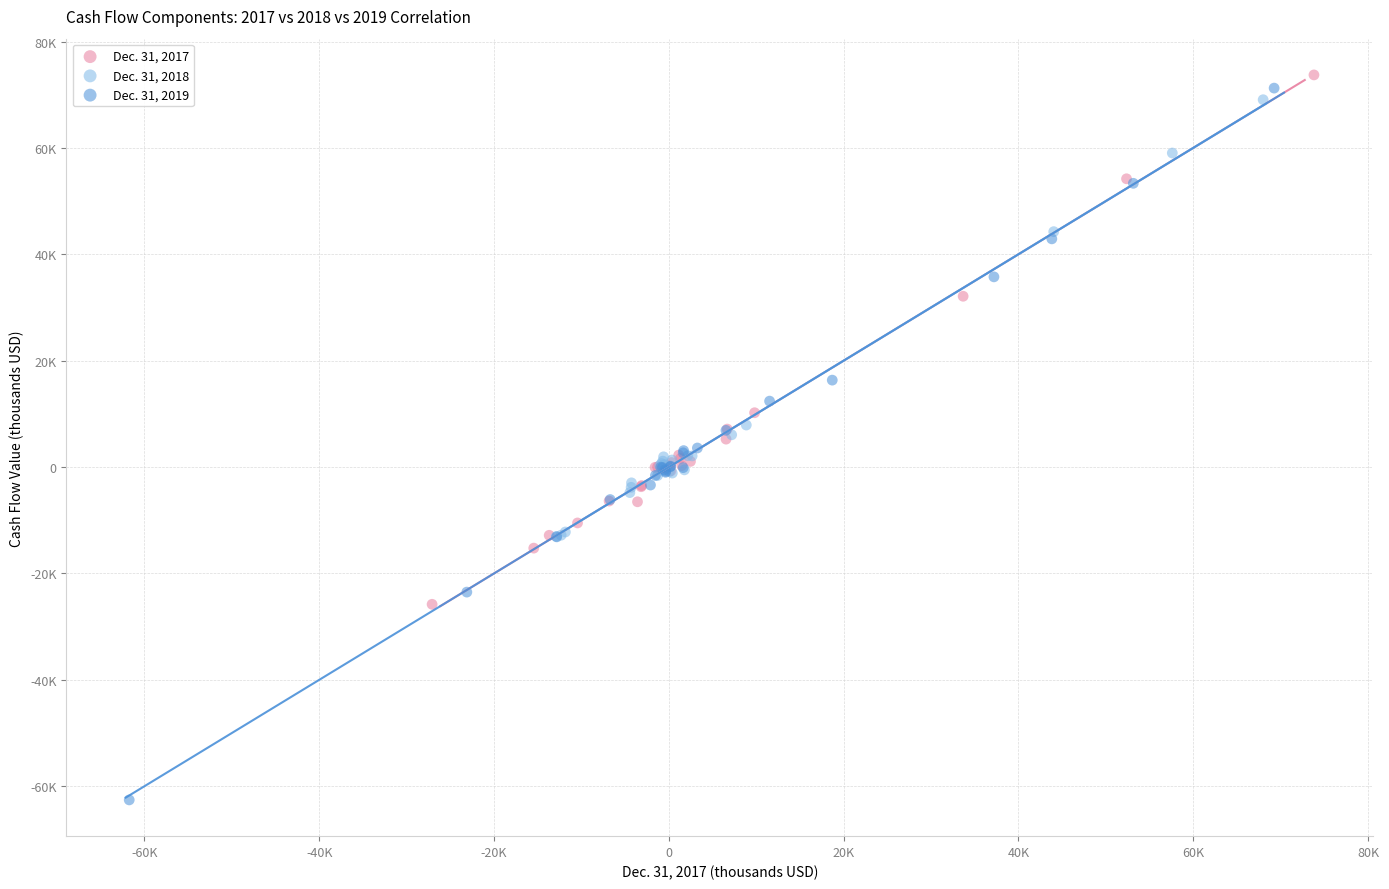

Which series contains the lowest Y value?

Dec. 31, 2019